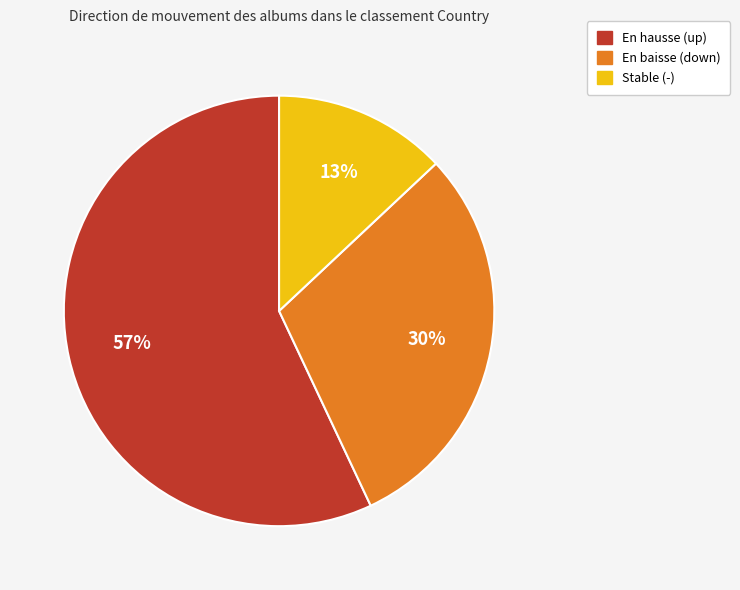

To the nearest percent, what is the average slice percentage?

33%